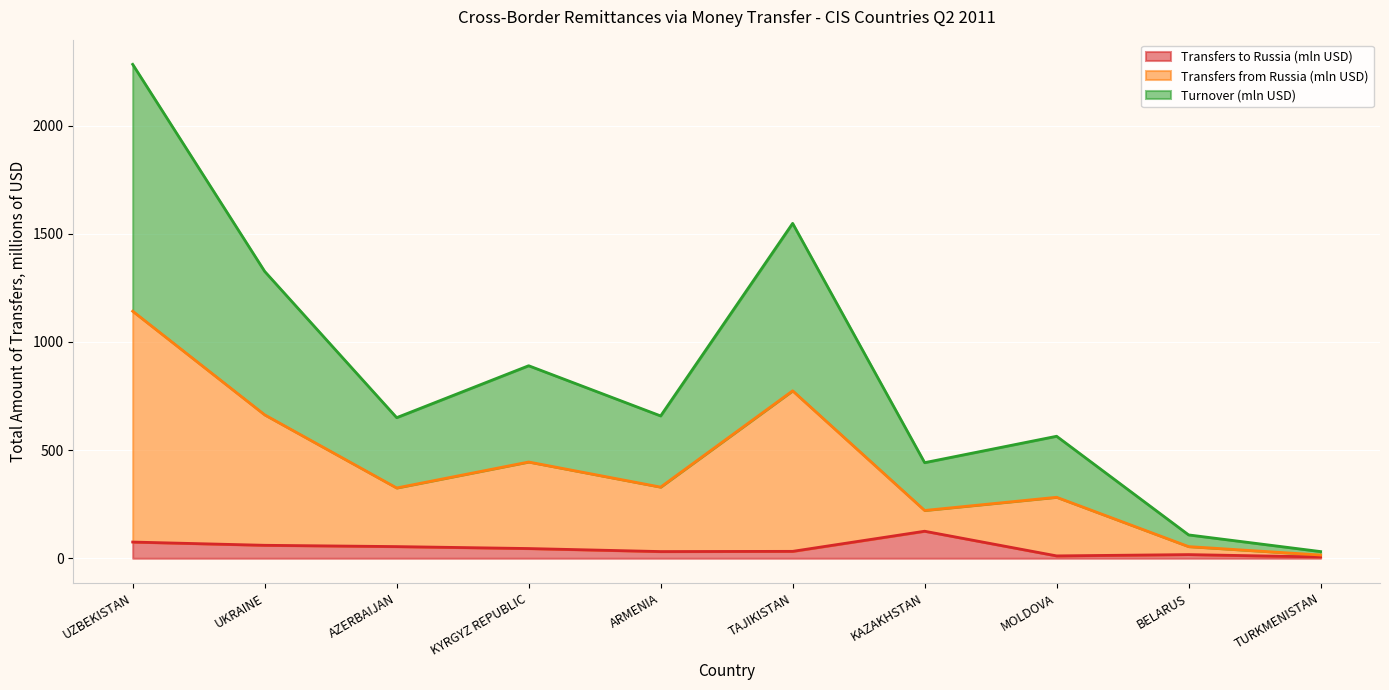

What position from the left is KAZAKHSTAN?

7